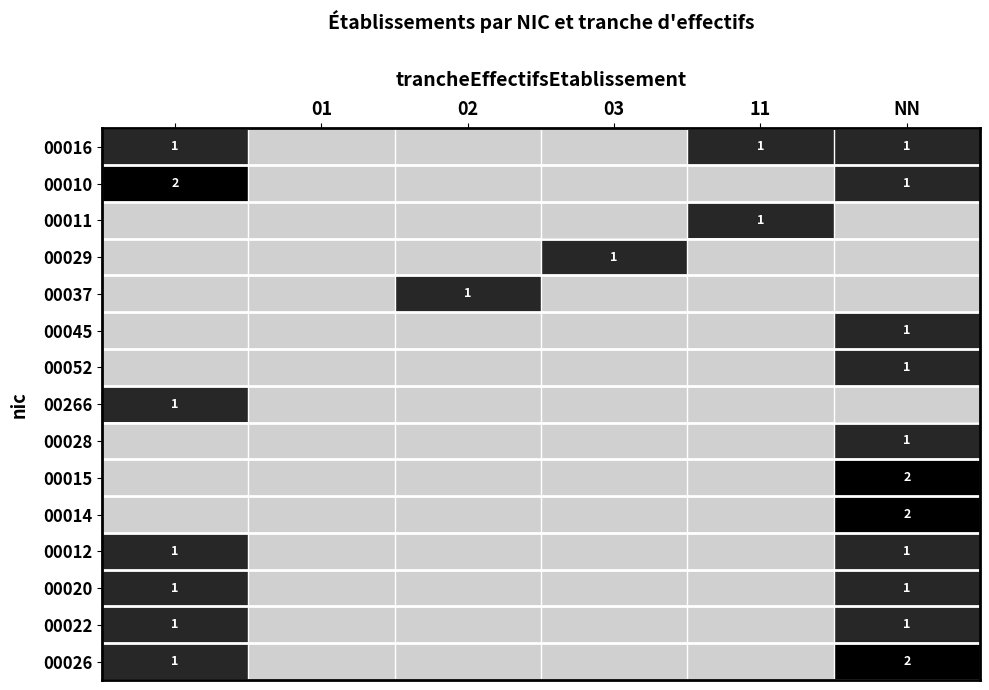

Which category has the lowest value across all series?

01